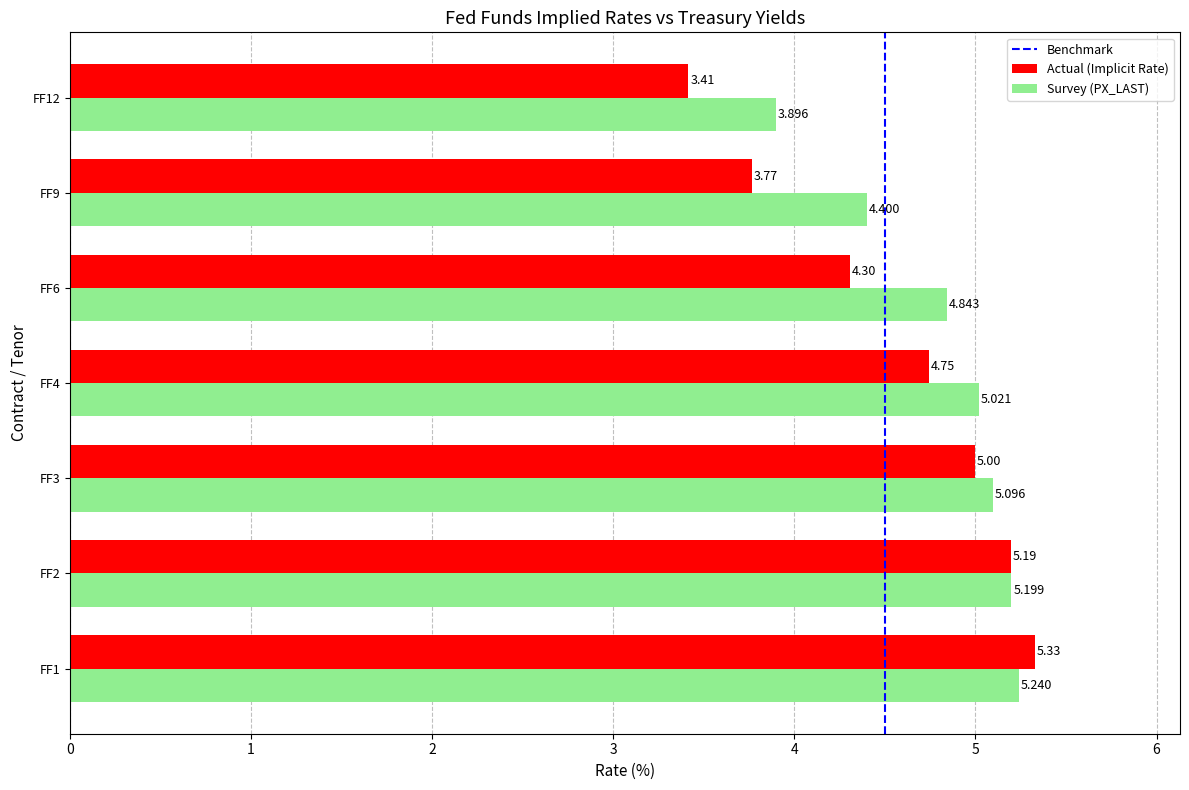

What is the smallest value displayed?

3.4